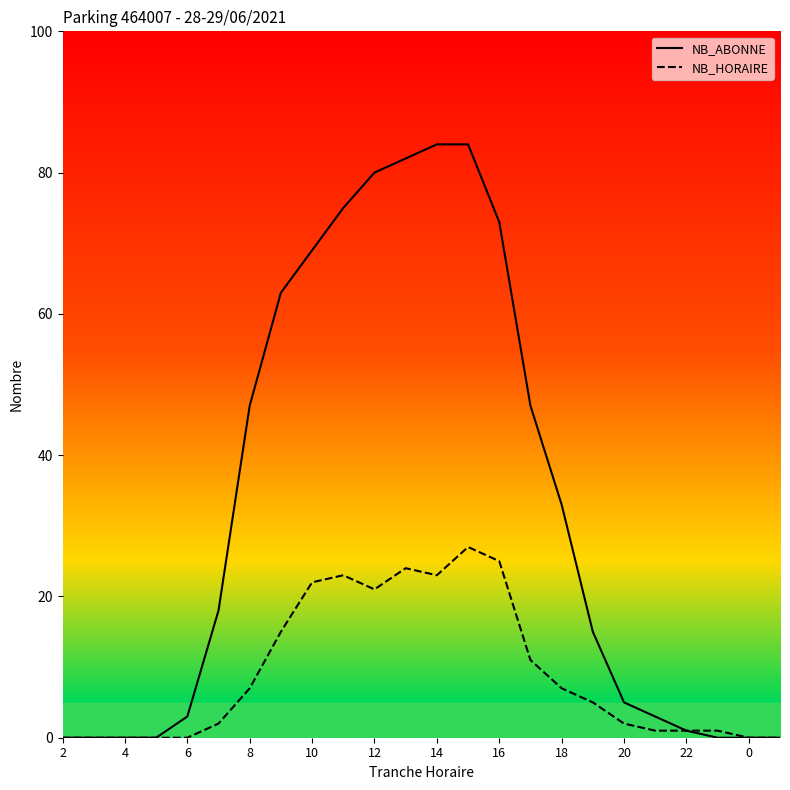

Rank the series by their average value, from highest to lowest.

NB_ABONNE, NB_HORAIRE